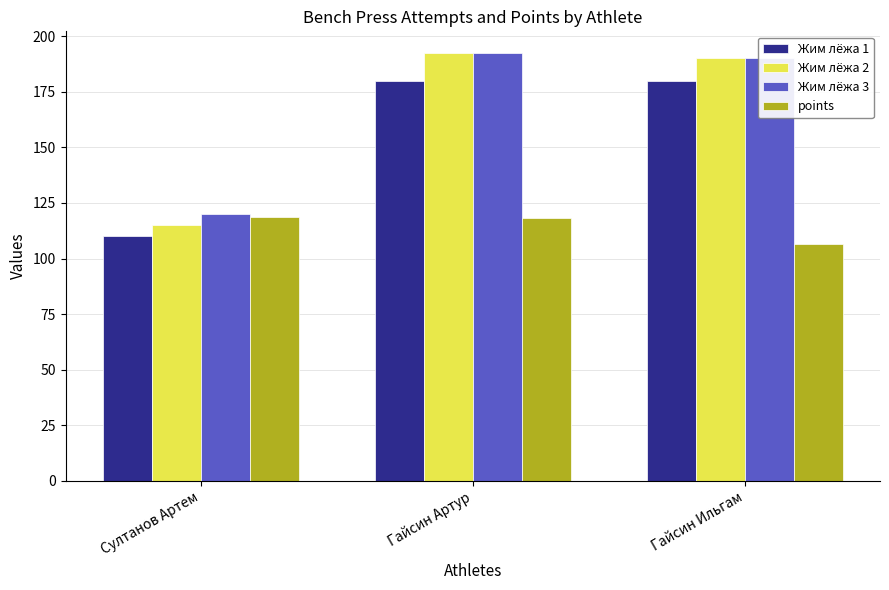

What is the sum of the Жим лёжа 3 values at Гайсин Ильгам and Гайсин Артур?

382.5